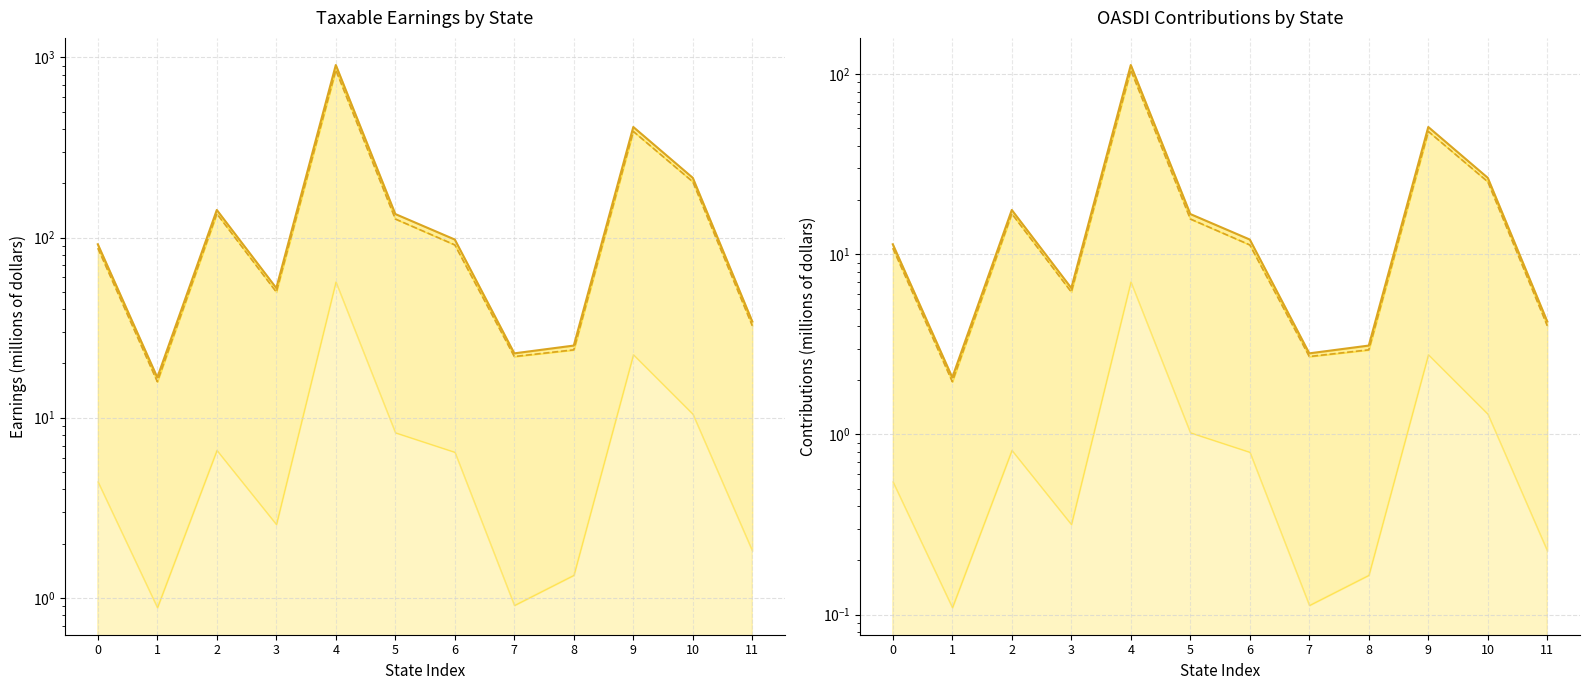

At which label is Wage and Salary Line closest to 432?

9